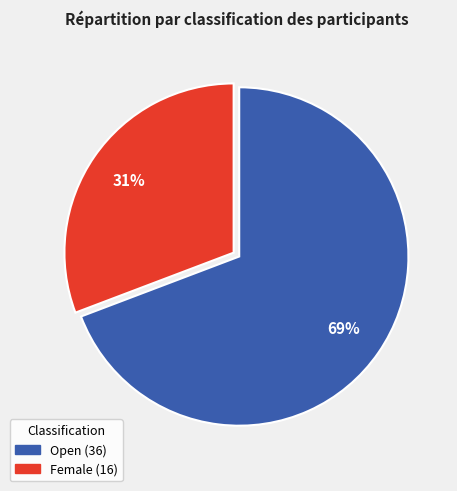

To the nearest percent, what percentage of the pie is Open?

69%